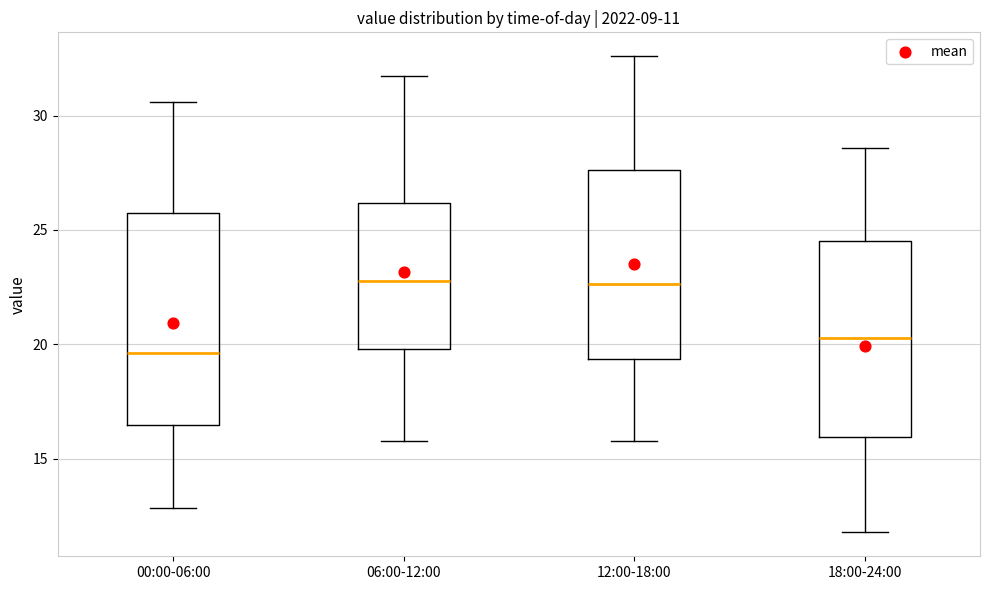

Which box is the tallest, from its lower edge to its upper edge?

00:00-06:00